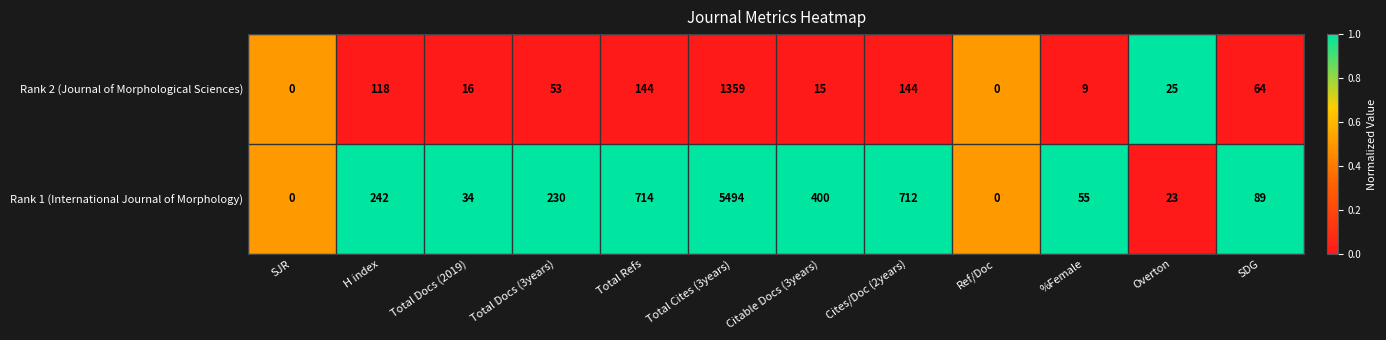

At which category is the sum across all series the highest?

Total Cites (3years)